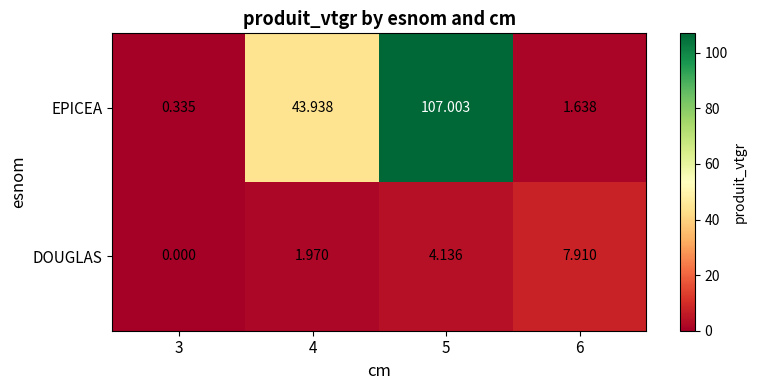

Which series changed the most between 3 and 6?

DOUGLAS